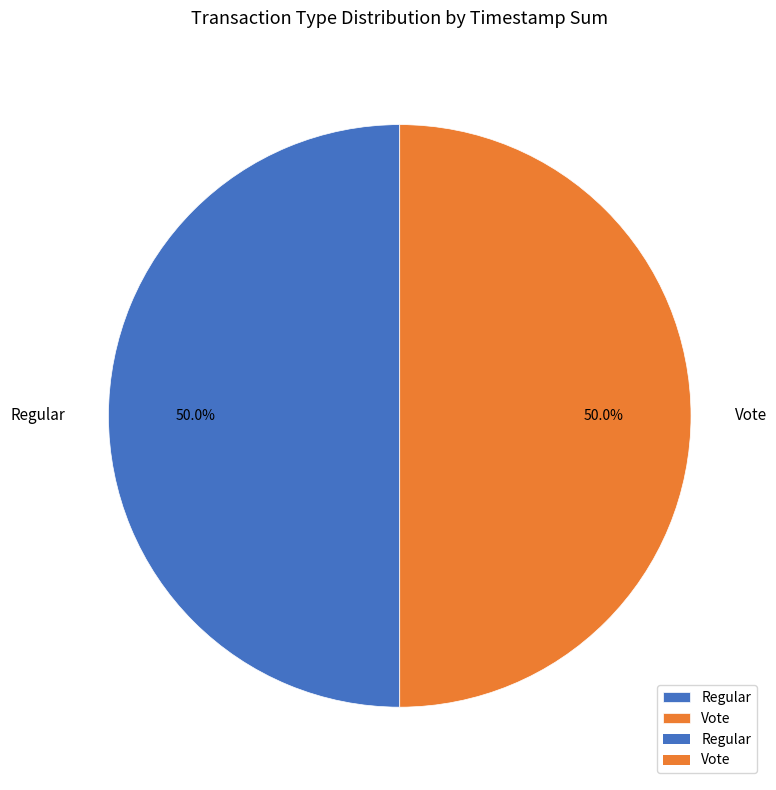

Combined, what portion of the pie is Vote and Regular?

100.0%